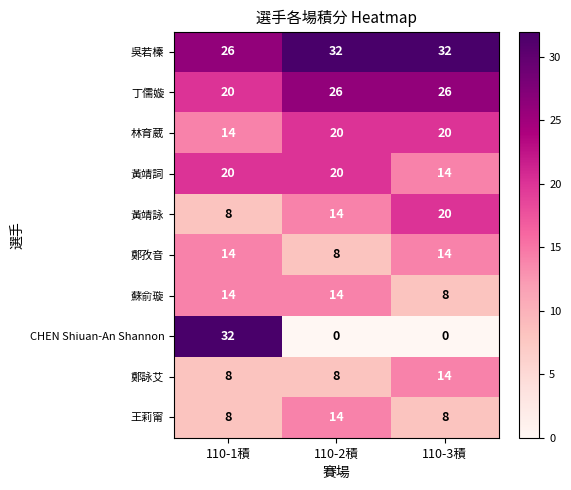

At which category is the sum across all series the highest?

110-1積